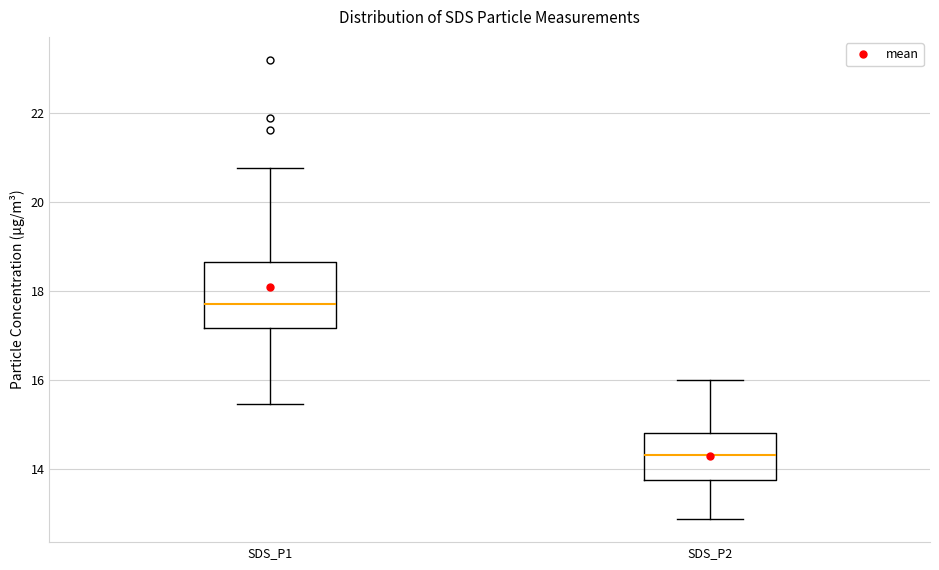

Which box is the tallest, from its lower edge to its upper edge?

SDS_P1